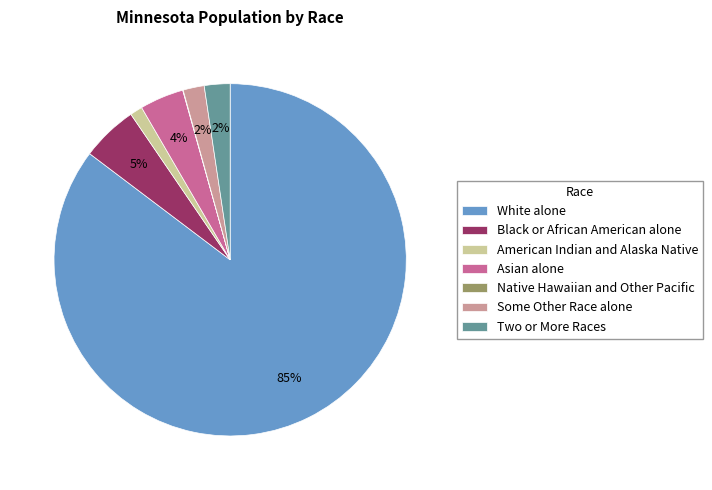

To the nearest percent, what is the average slice percentage?

14%